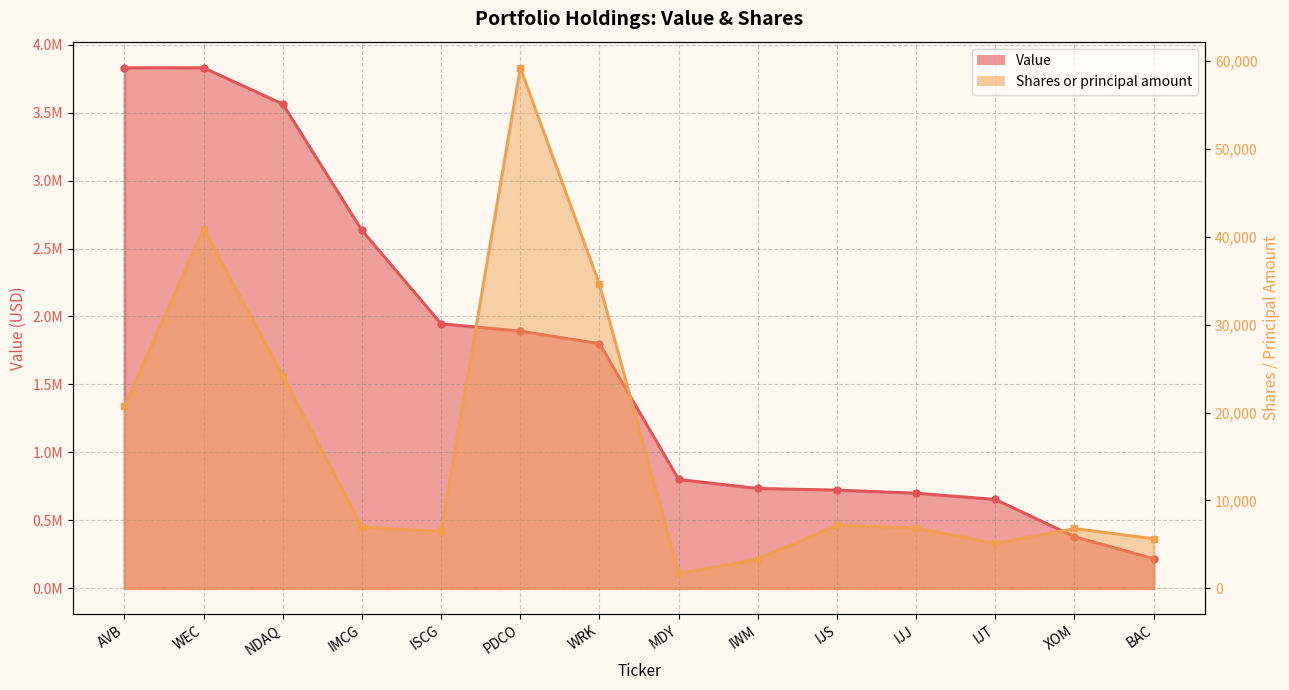

True or false: Shares or principal amount has a value of 1188 at IWM.

False